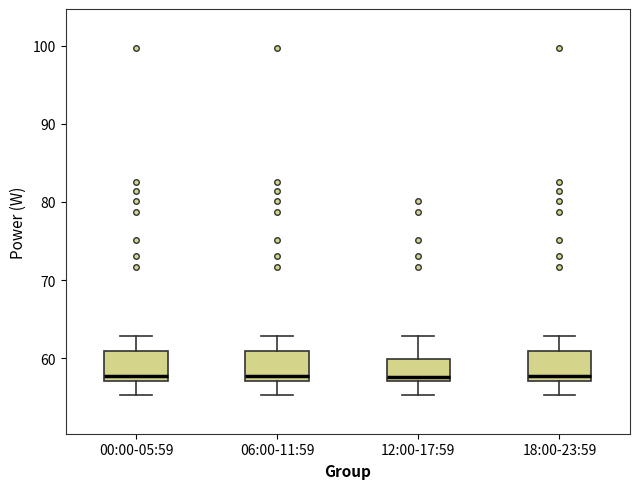

Reading left to right, read every box against the y-axis: the position of its median line, the range the box covers, and the ends of its whiskers. The values are not printed on the chart, so give them approximately, as read against the axis.

00:00-05:59: median 58, box 57 to 61, whiskers 55 to 63
06:00-11:59: median 58, box 57 to 61, whiskers 55 to 63
12:00-17:59: median 58, box 57 to 60, whiskers 55 to 63
18:00-23:59: median 58, box 57 to 61, whiskers 55 to 63